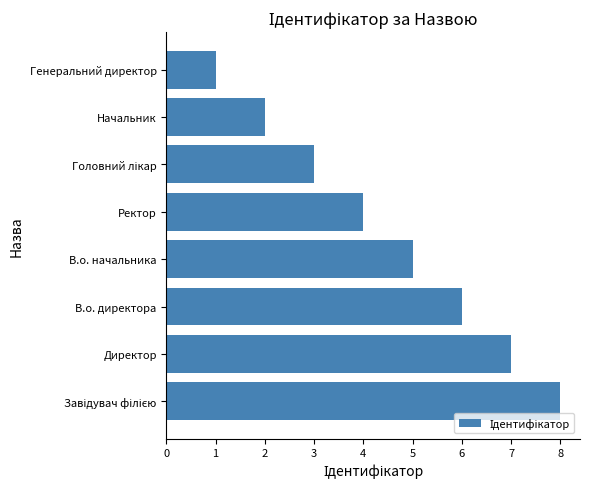

Reading top to bottom, list all the values displayed in this chart.

1	2	3	4	5	6	7	8